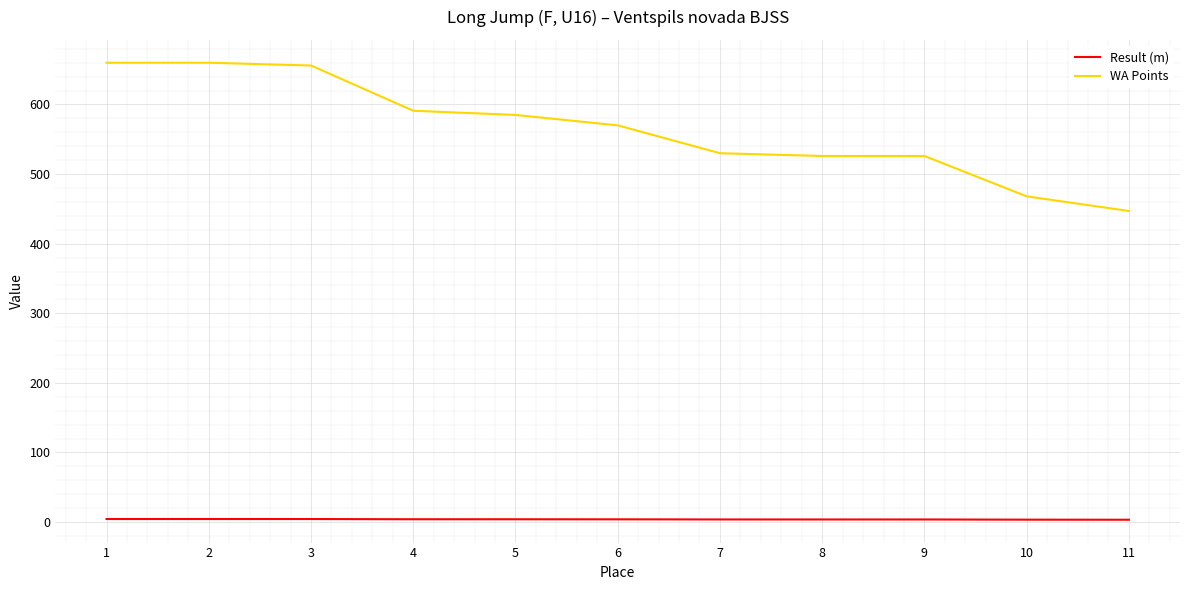

Between 4 and 10, which series saw the biggest shift?

WA Points